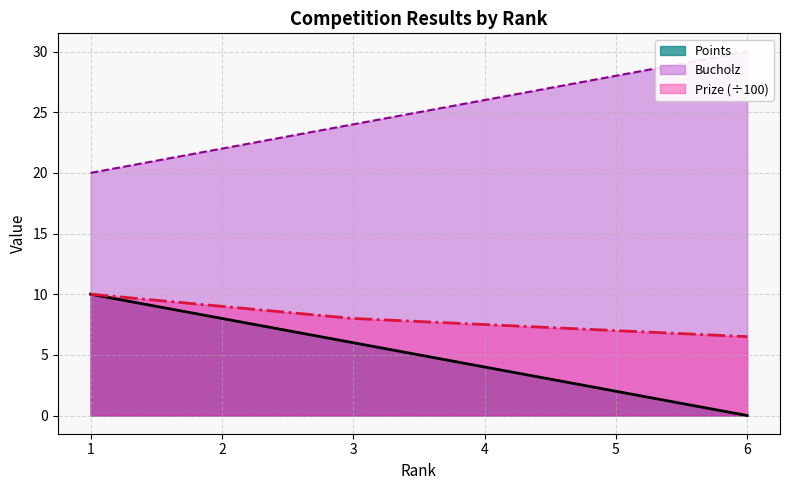

Is the value of Bucholz at 2 greater than the value of Prize at 3?

Yes